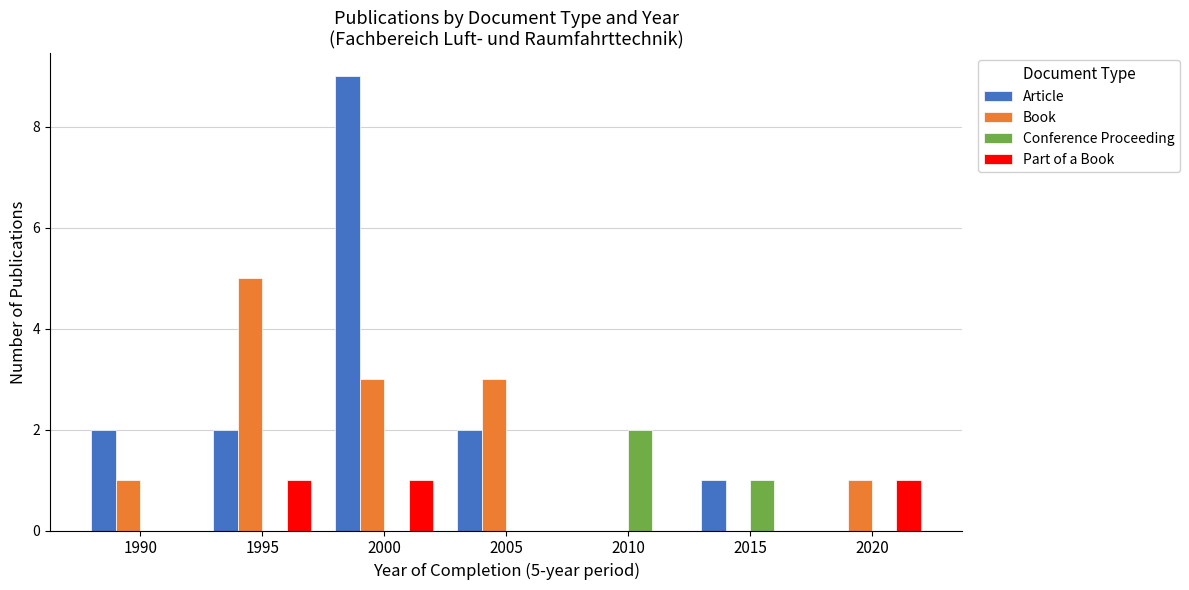

At which category is the sum across all series the highest?

2000